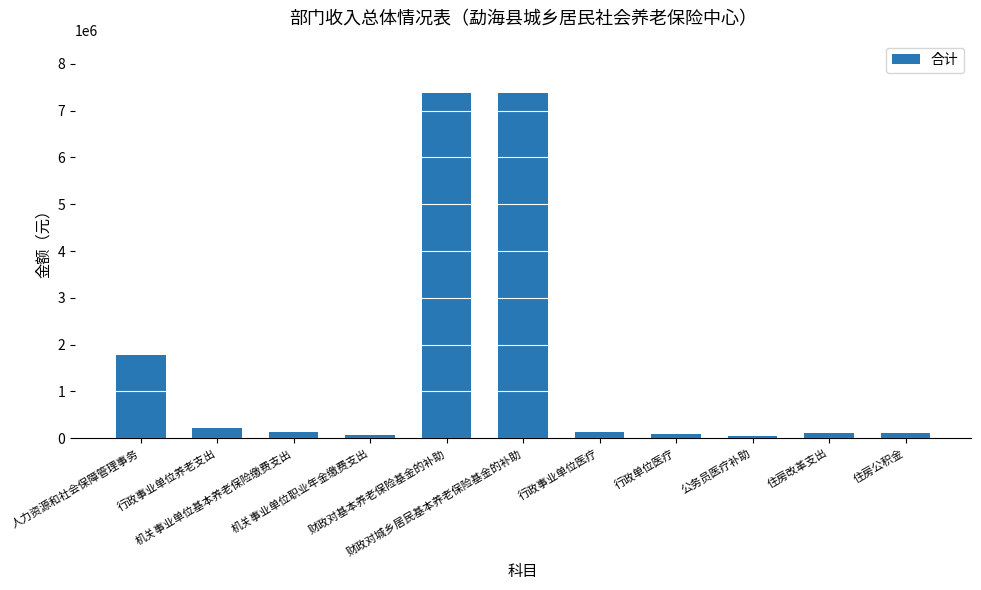

Does the chart contain stacked bars?

No